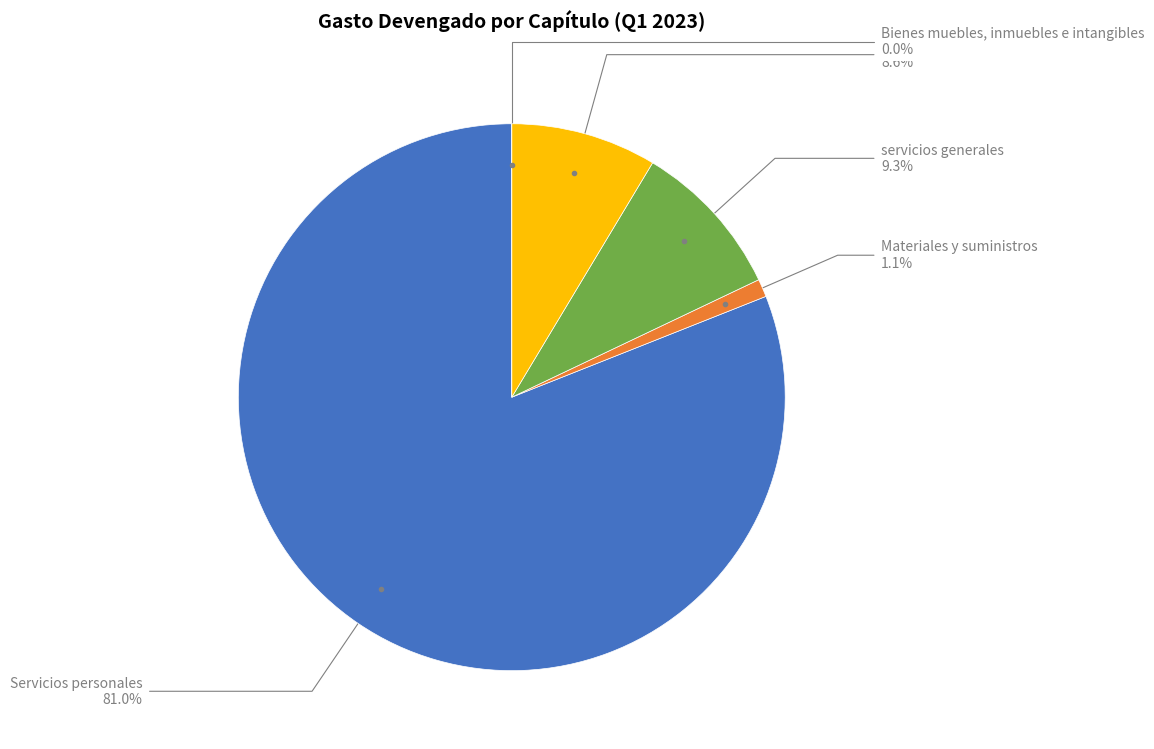

Which category has the biggest portion of the pie?

Servicios personales